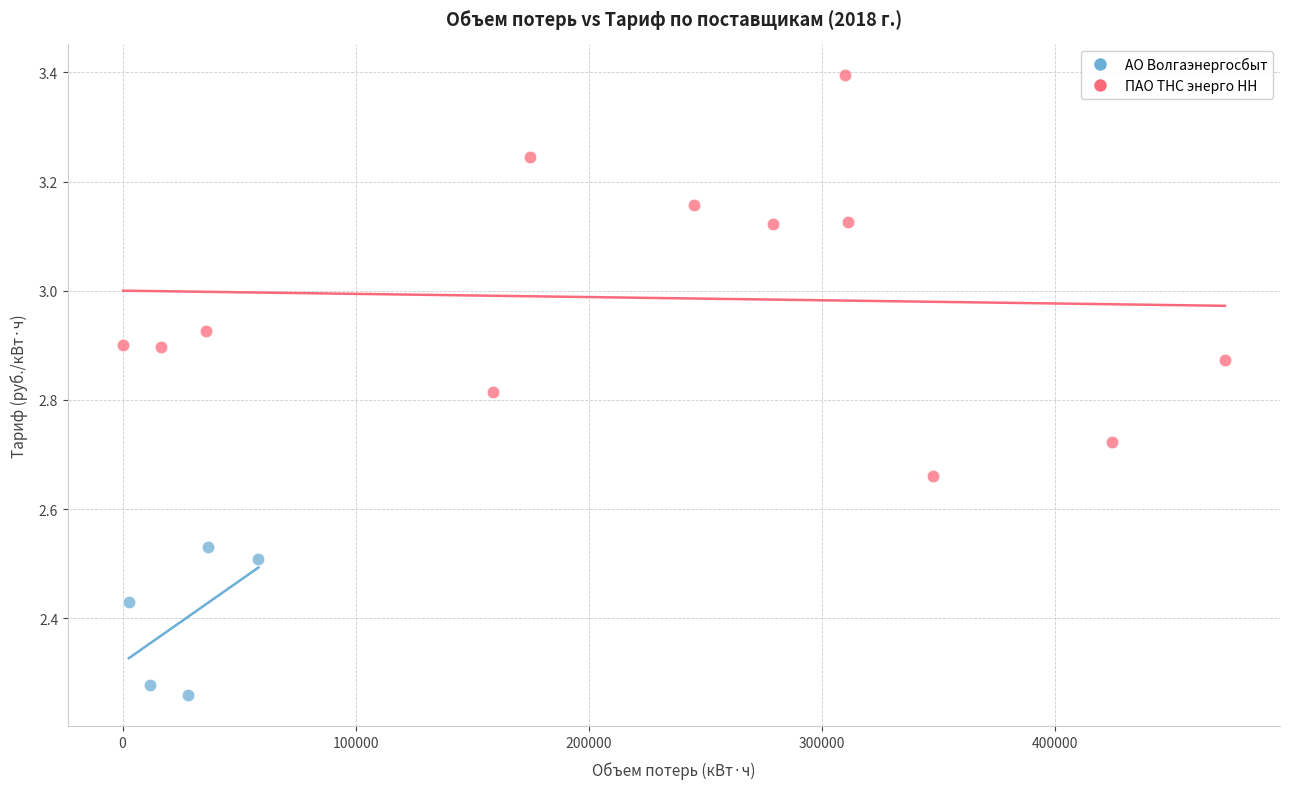

Which series reaches the minimum Y coordinate?

АО Волгаэнергосбыт